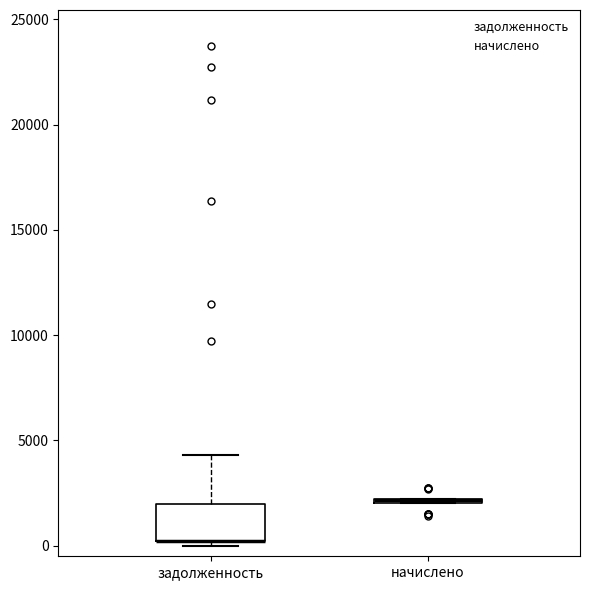

Where is the upper edge of the box for задолженность on the y-axis? The values are not printed on the chart, so give them approximately, as read against the axis.

2000